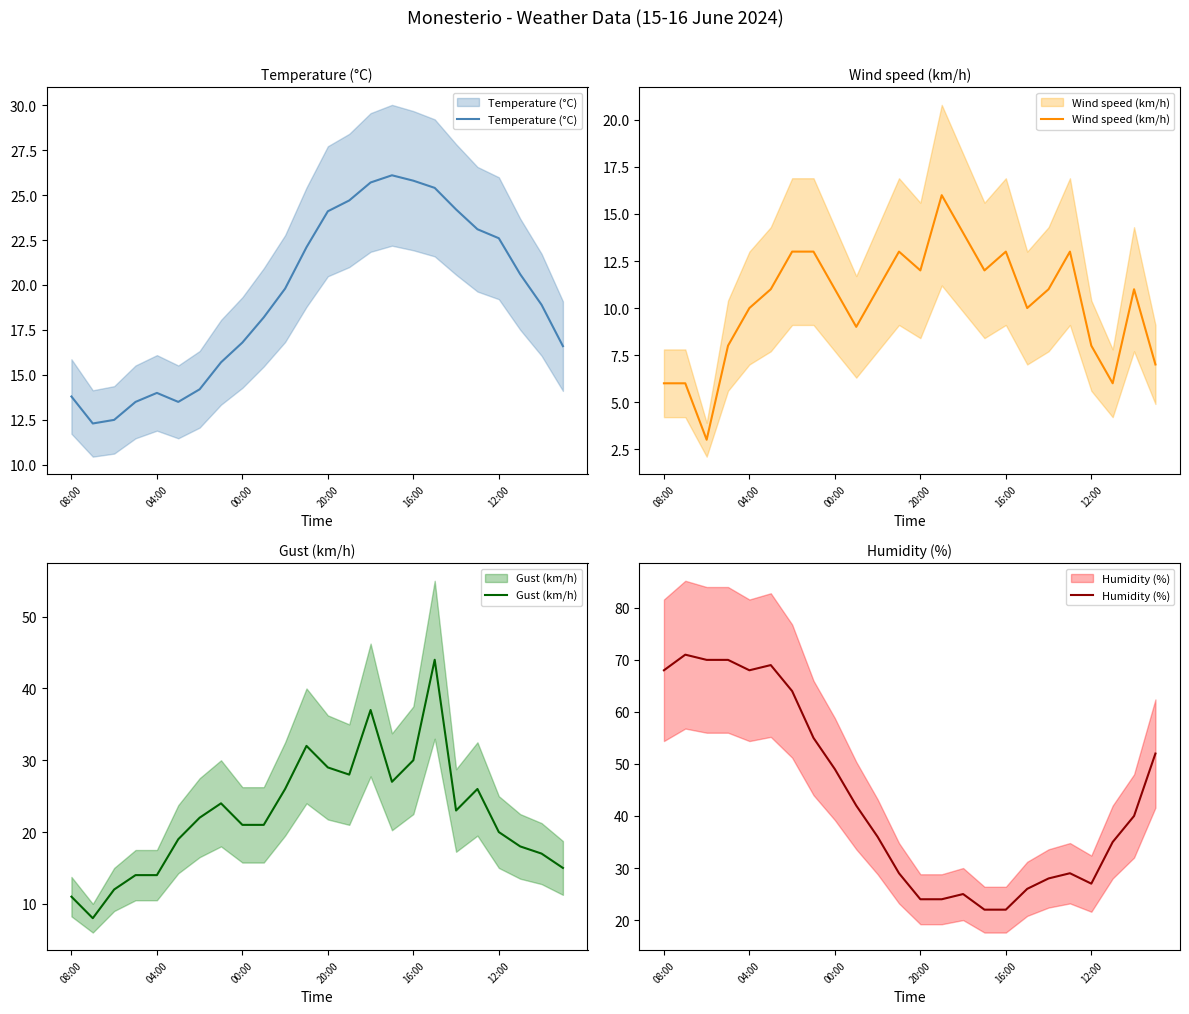

Is it true that Gust (km/h) equals 18.1 at 14?

False